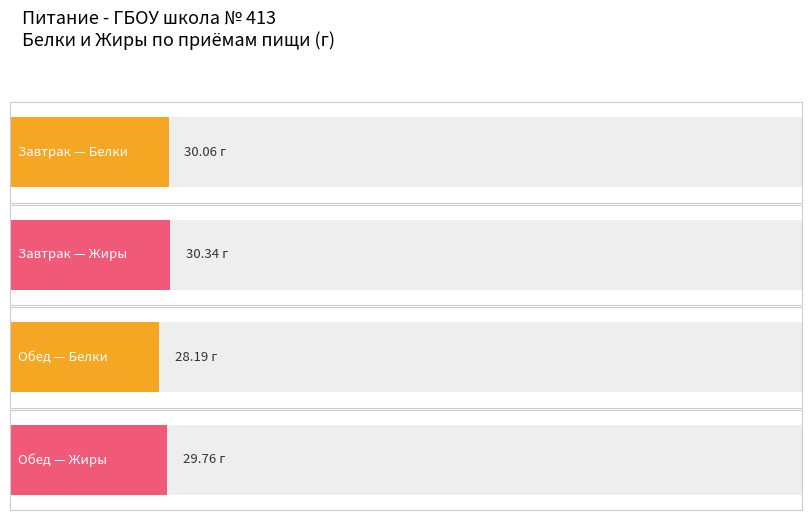

Reading right to left, what are all the values shown in this chart?

Белки: Обед=28.2	Завтрак=30.1
Жиры: Обед=29.8	Завтрак=30.3